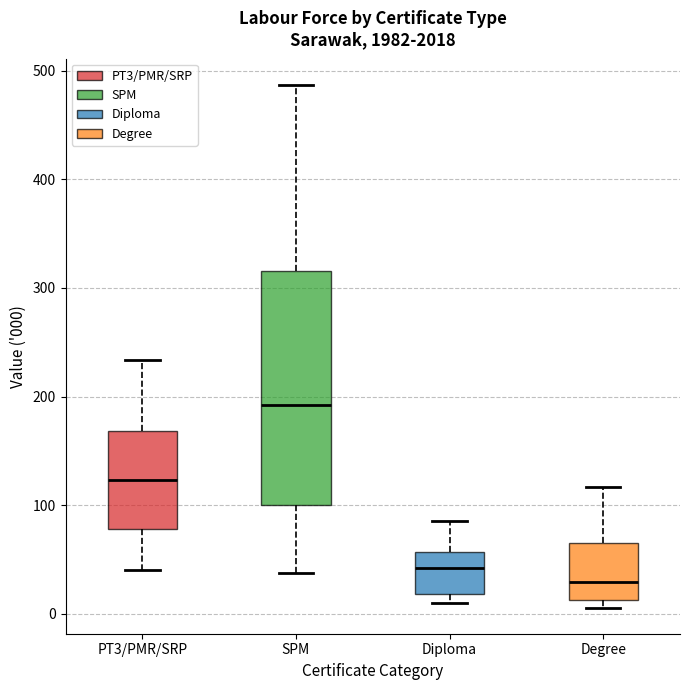

Which box has the lowest median line?

Degree